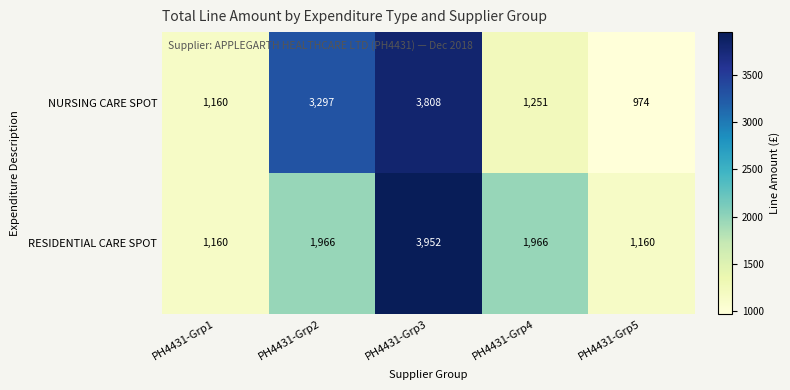

What is the approximate value of RESIDENTIAL CARE SPOT at PH4431-Grp1, to the nearest 50?

1150